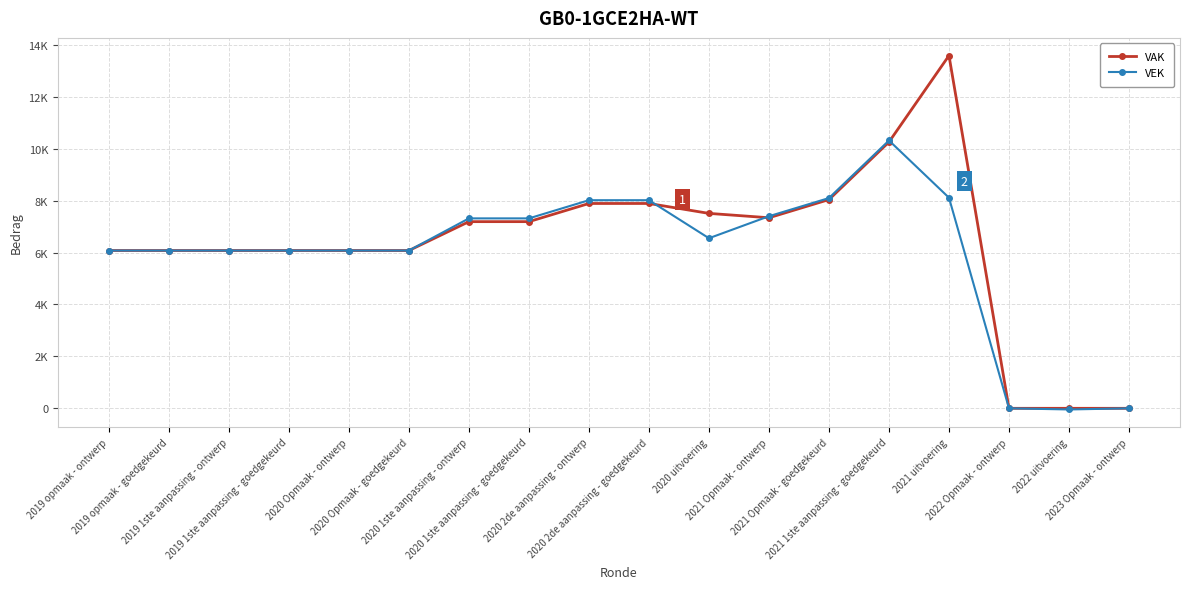

What are all the series names shown in the legend?

VAK, VEK